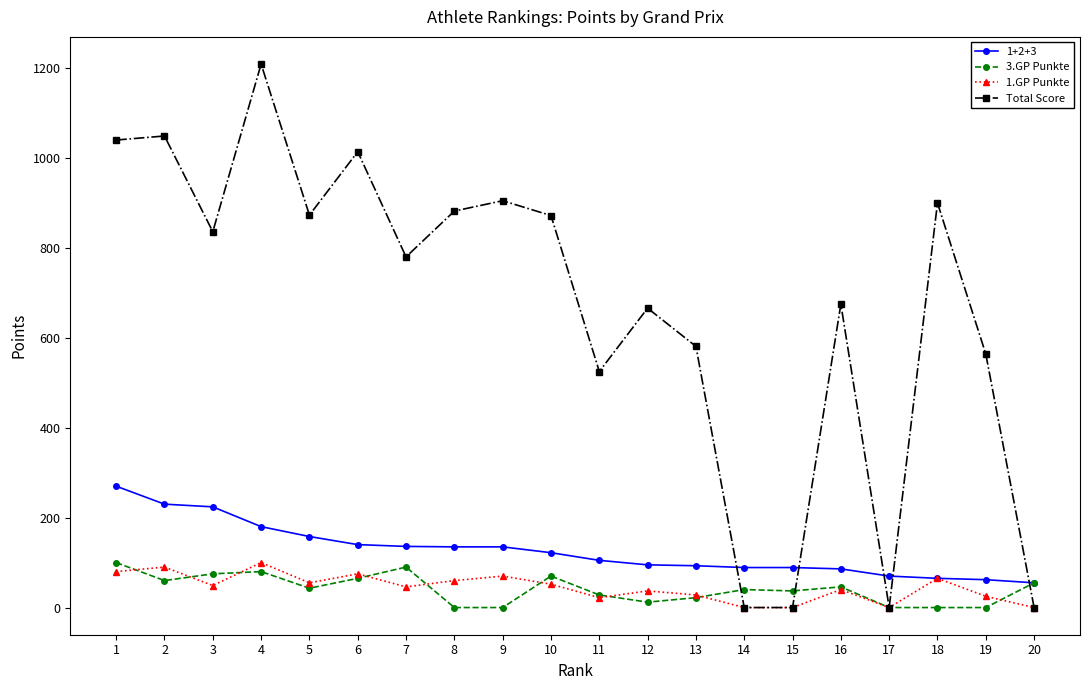

What is the average value of the 1.GP Punkte series?

45